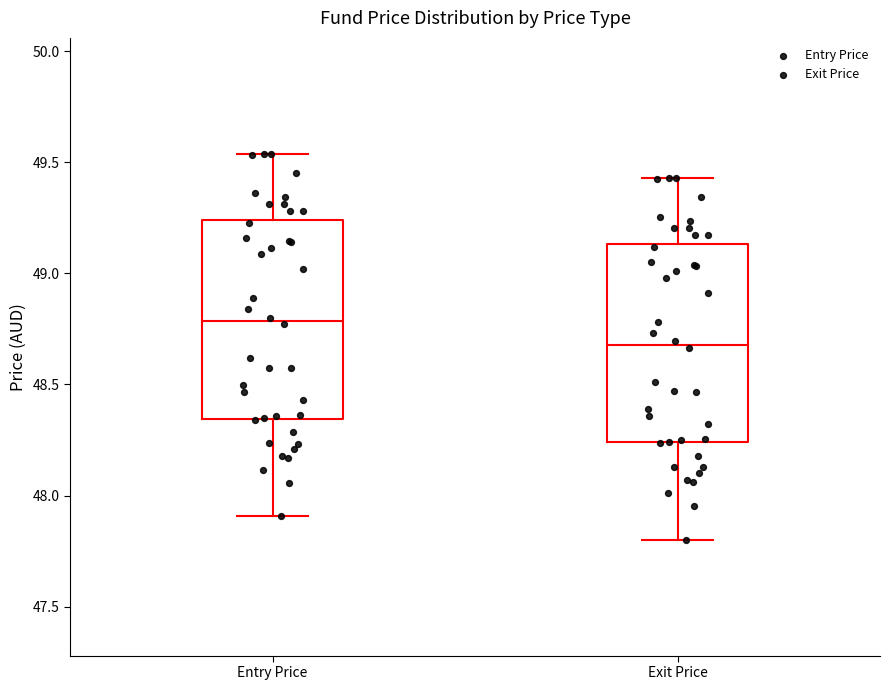

Reading left to right, read every box against the y-axis: the position of its median line, the range the box covers, and the ends of its whiskers. The values are not printed on the chart, so give them approximately, as read against the axis.

Entry Price: median 48.80, box 48.35 to 49.25, whiskers 47.90 to 49.55
Exit Price: median 48.70, box 48.25 to 49.15, whiskers 47.80 to 49.45